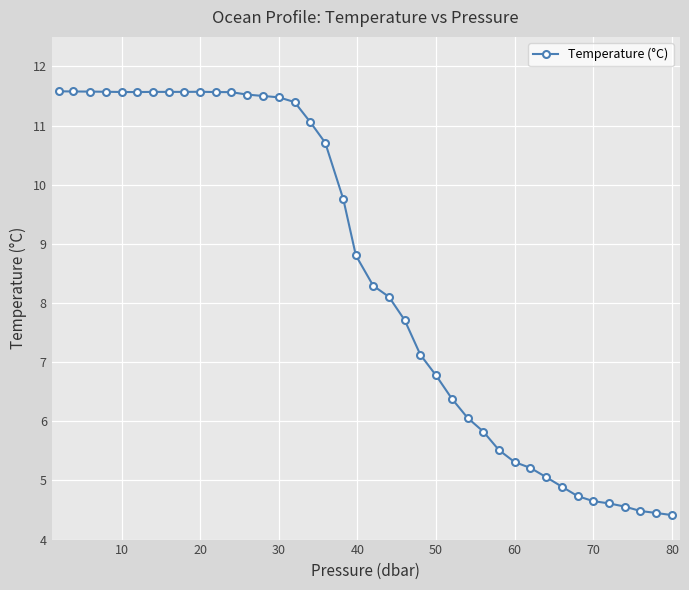

How many data points are less than 8?

18